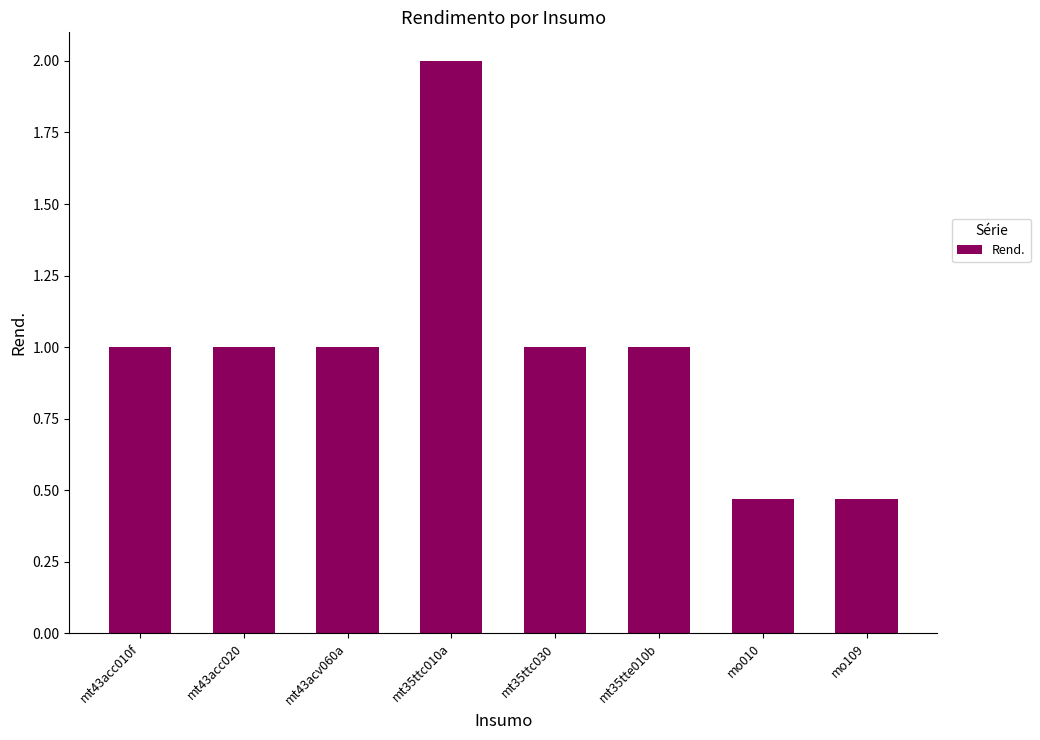

The value at mt43acv060a is 1.0. True or false?

True